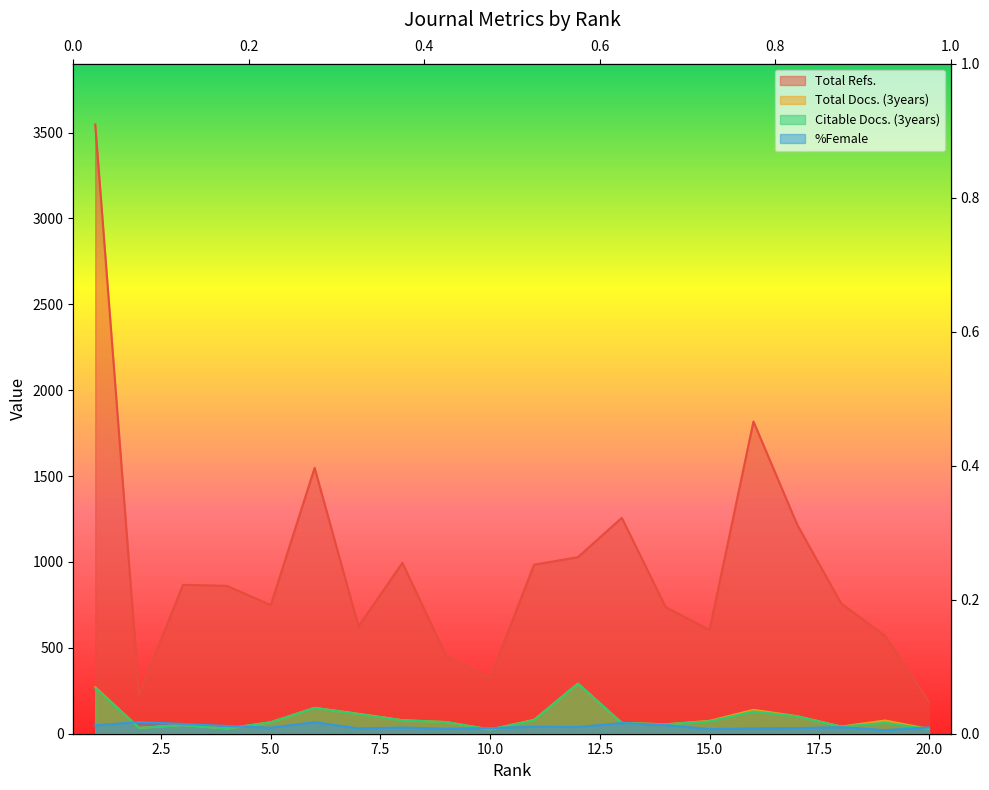

At which label does Citable Docs. (3years) reach its minimum?

10